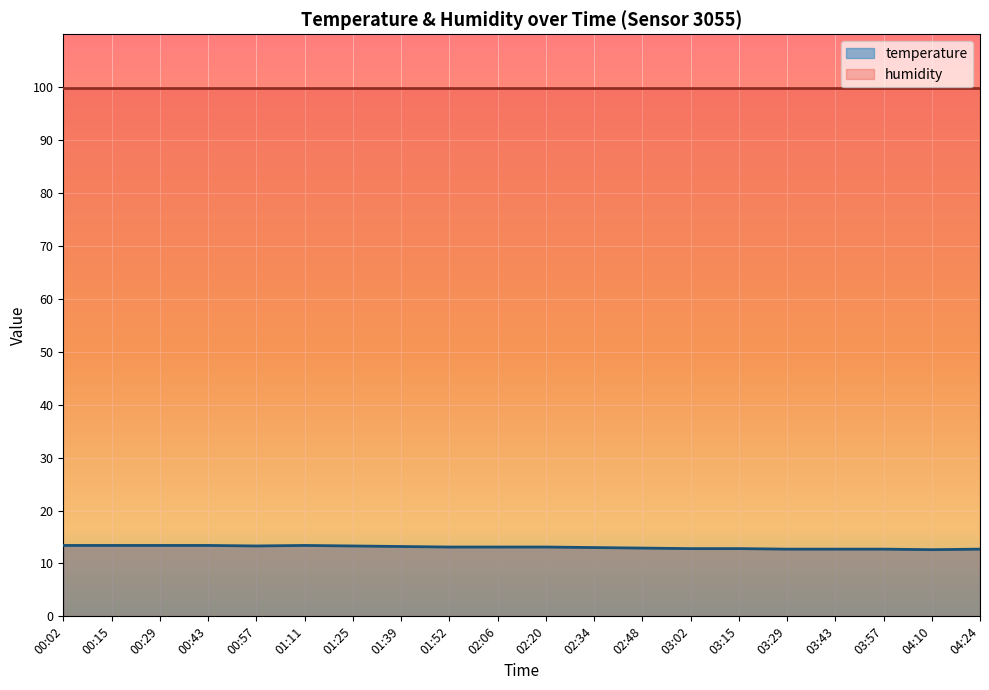

True or false: the data shows 12.7 at 03:43.

True